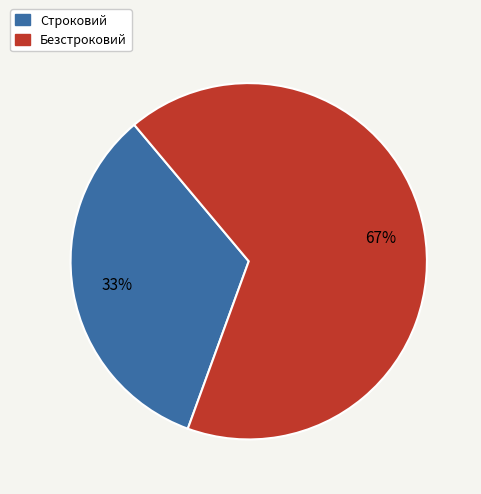

What is the ratio of the value at Строковий to the value at Безстроковий?

0.5